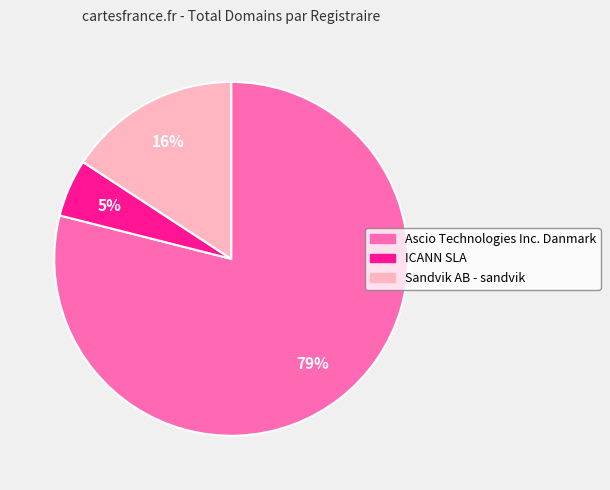

Is the sum of ICANN SLA and Sandvik AB - sandvik greater than half?

No